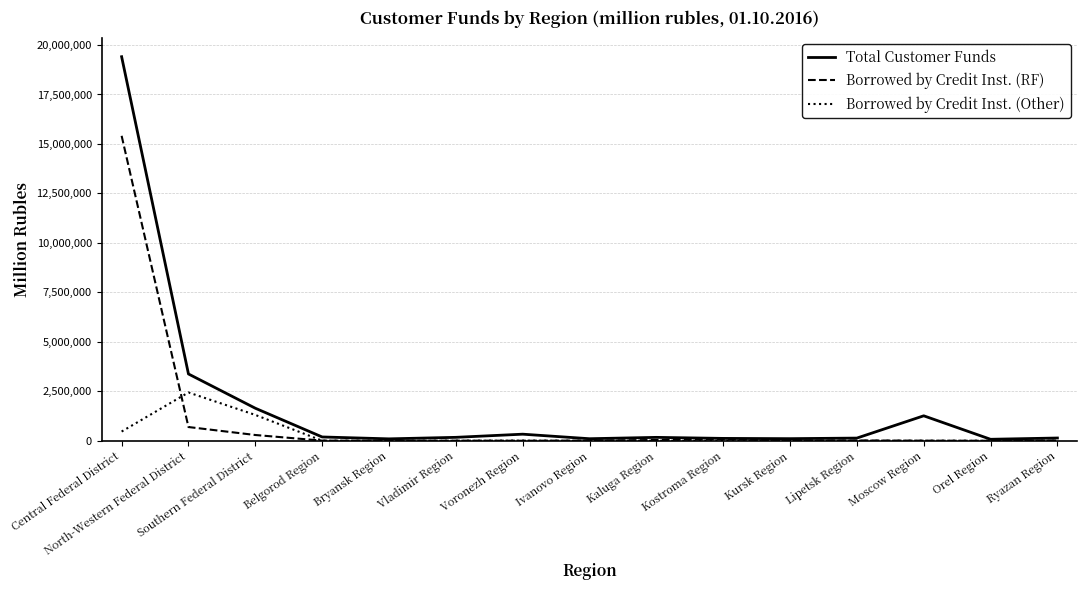

How many lines are shown in the chart?

3